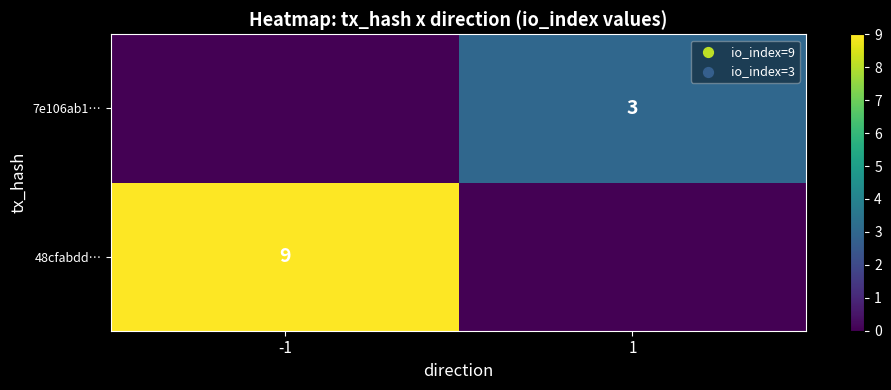

Is it true that 7e106ab1… equals 2 at 1?

False